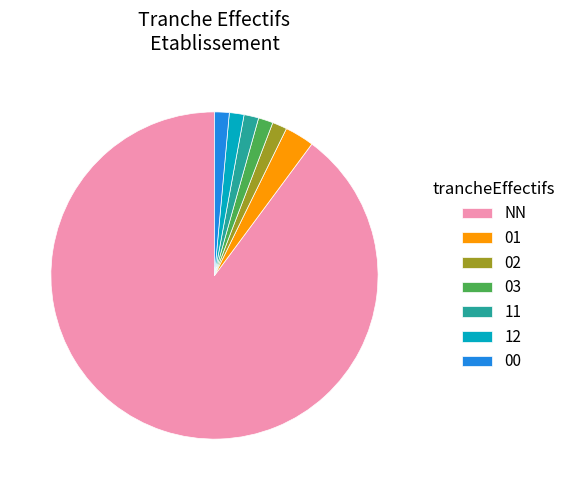

Which category has the biggest portion of the pie?

NN